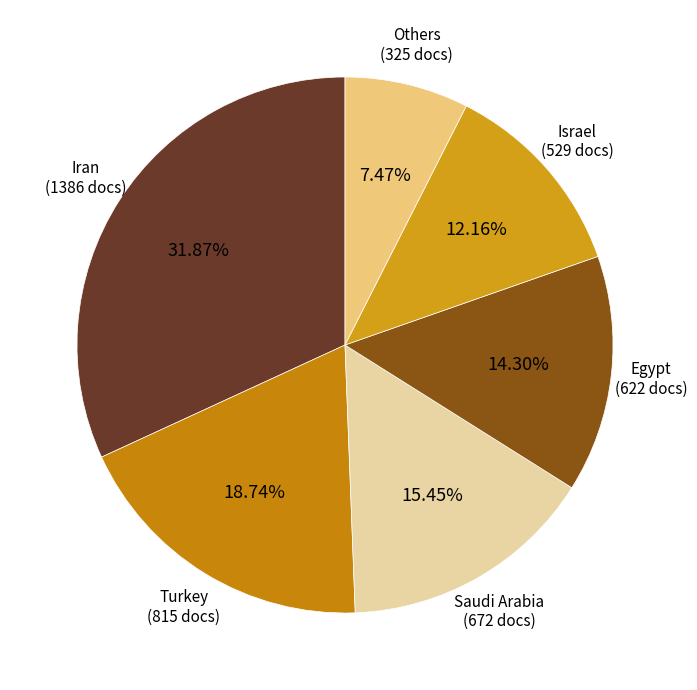

How many segments does this pie chart have?

6